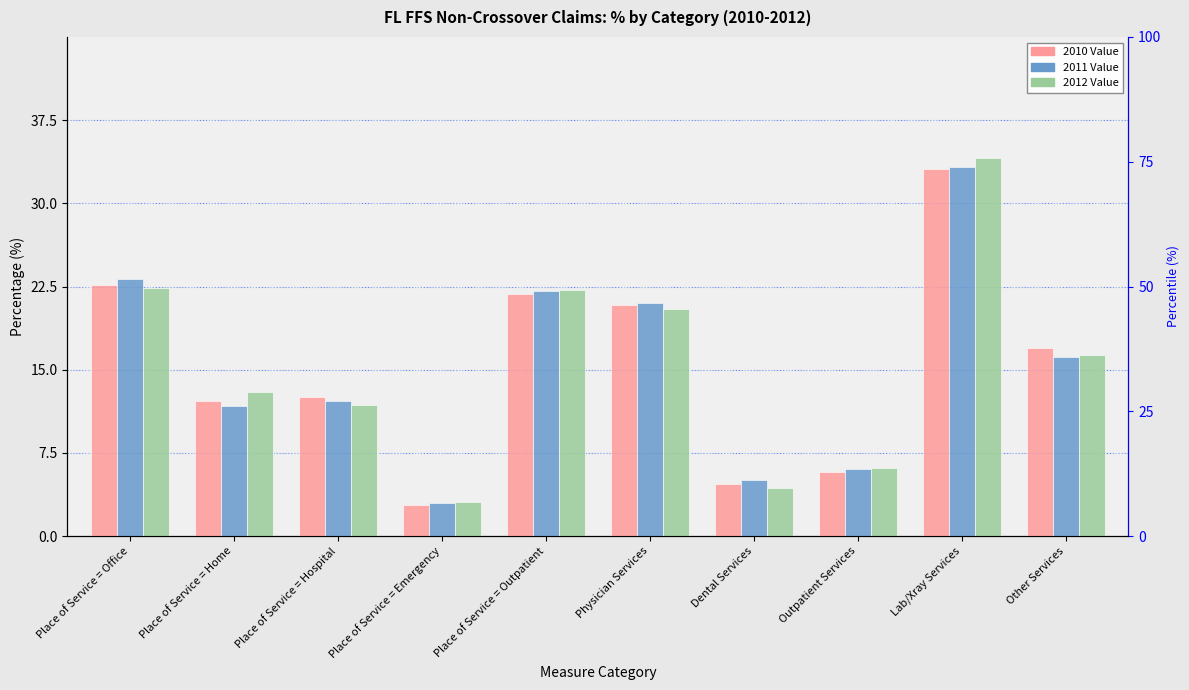

Rank the series by their average value, from lowest to highest.

2010 Value, 2011 Value, 2012 Value